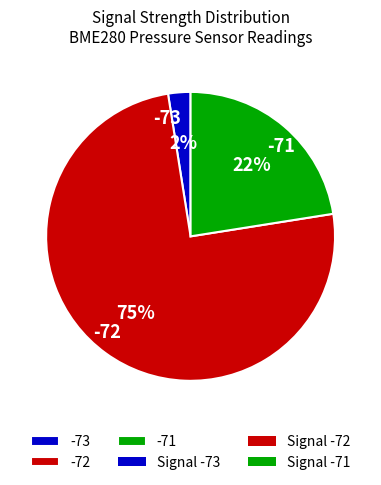

Between -71 and -72, which is larger?

-72